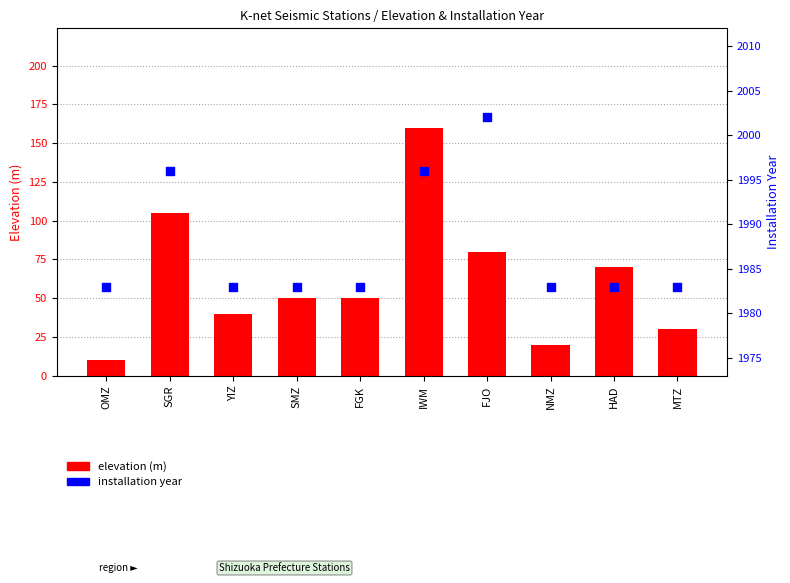

Which series contains the lowest Y value?

elevation (m)